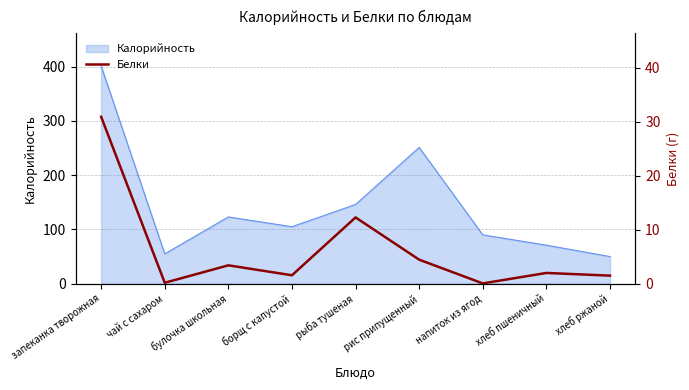

At which category does the data reach its first local peak?

булочка школьная